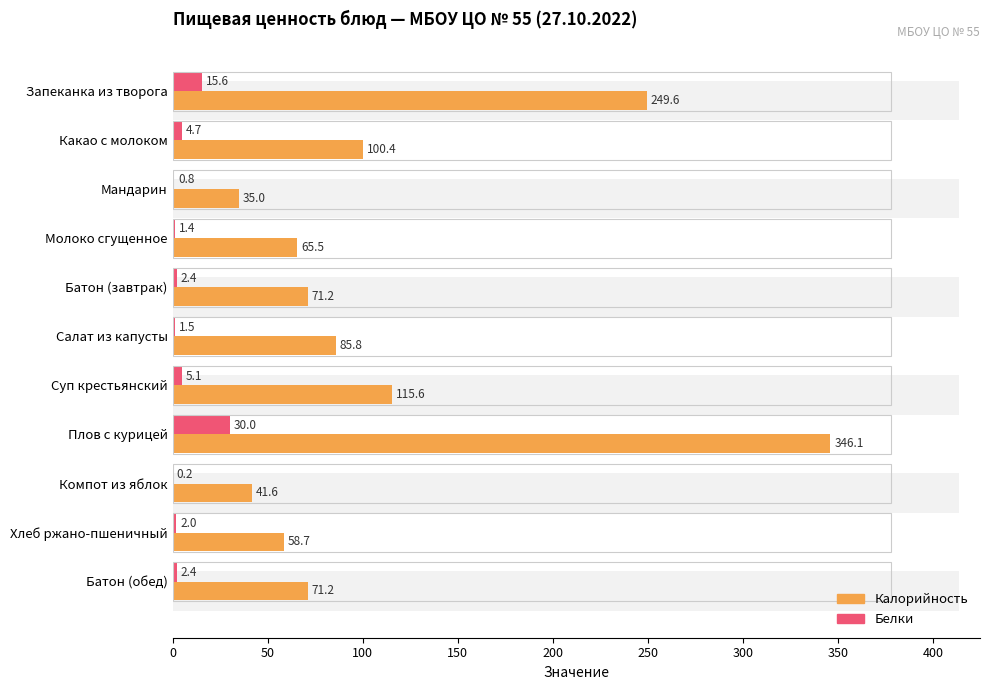

Which series has the largest total across all categories?

Калорийность